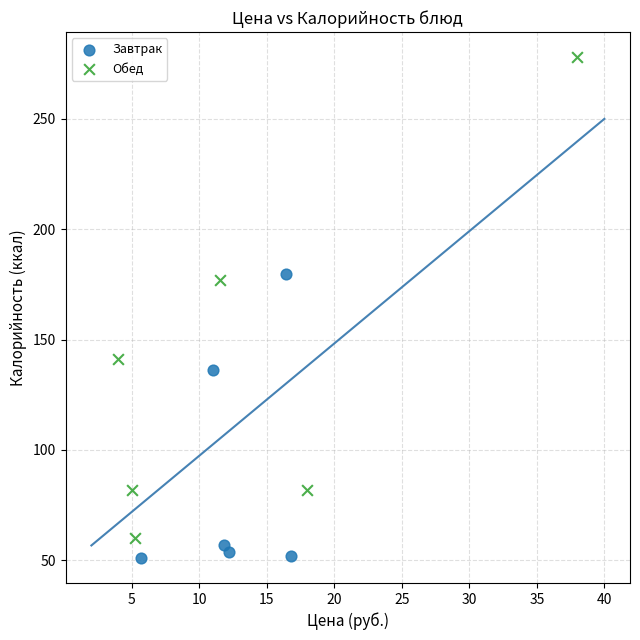

Which series has the widest spread of Y values?

Обед